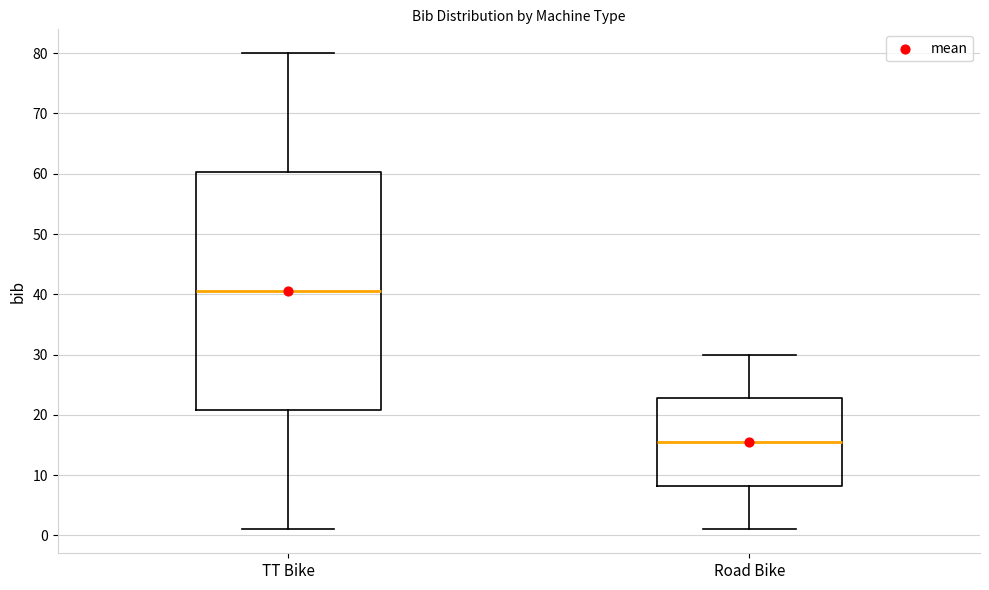

Reading left to right, transcribe this box plot: for each box, give where its median line is, the range the box spans, and where its two whiskers end, as read against the y-axis. The values are not printed on the chart, so give them approximately, as read against the axis.

TT Bike: median 41, box 21 to 60, whiskers 1 to 80
Road Bike: median 16, box 8 to 23, whiskers 1 to 30